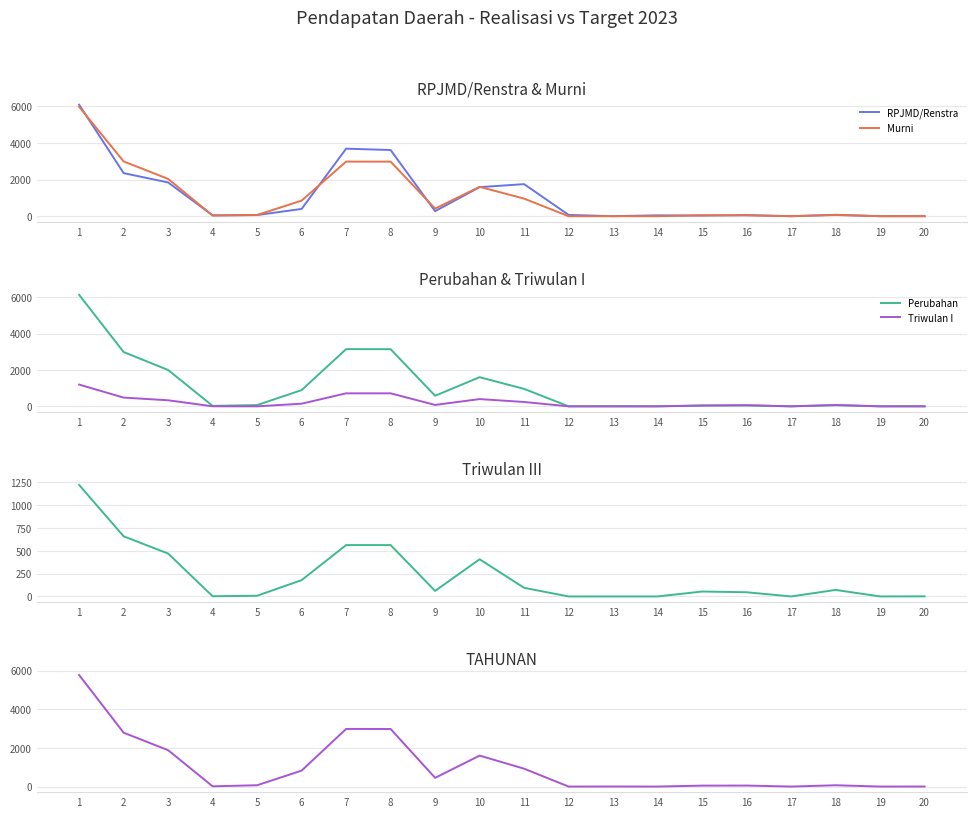

Which series ends up on top after the final intersection of Perubahan and Murni?

Perubahan